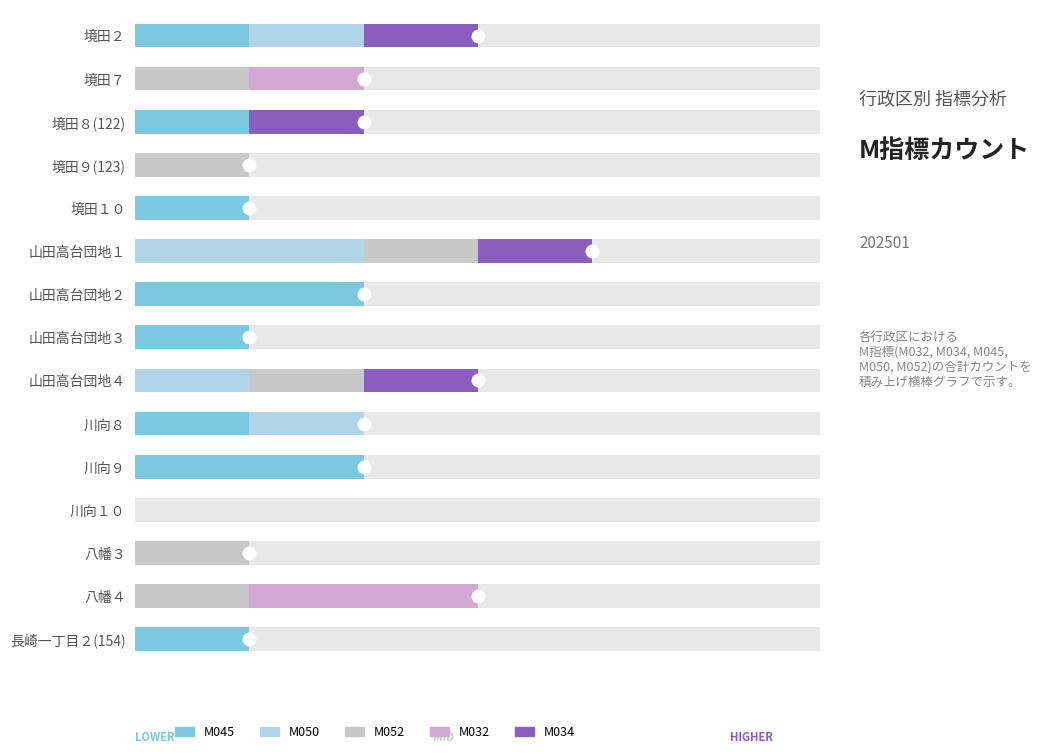

What is the difference between the second highest and minimum values in the M050 series?

1